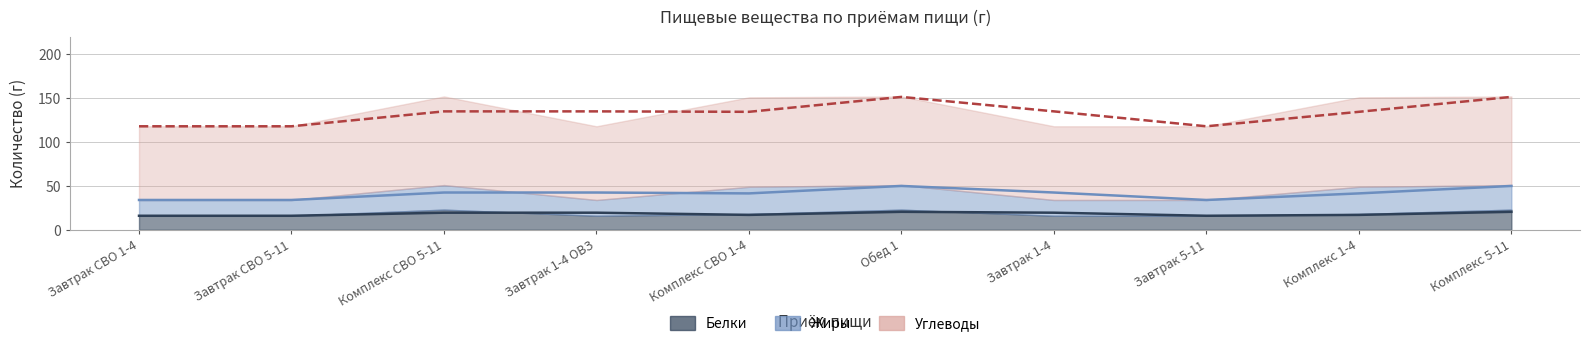

What is the label of the 10th point from the right?

Завтрак СВО 1-4